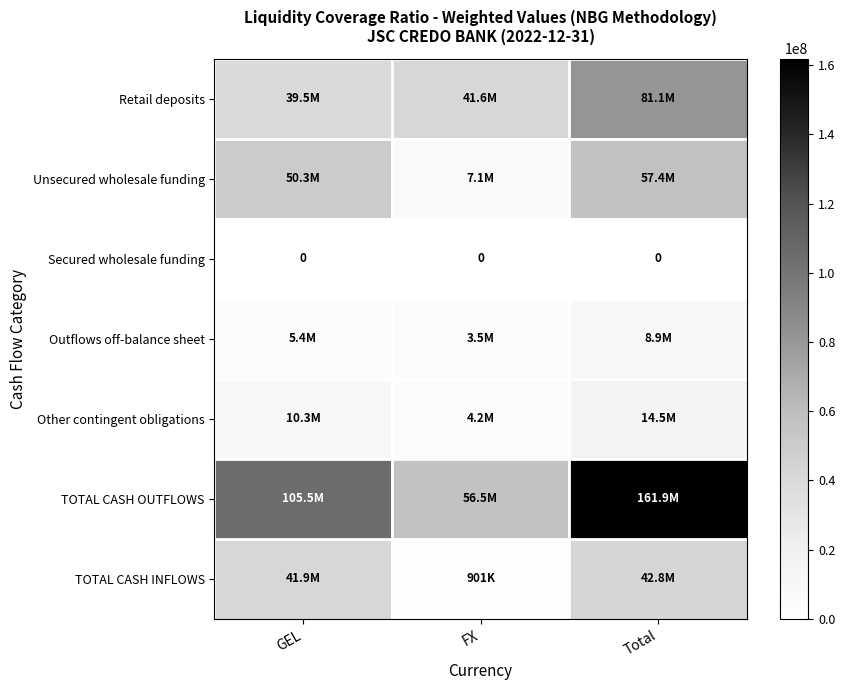

Rank the series by their maximum value, from highest to lowest.

TOTAL CASH OUTFLOWS, Retail deposits, Unsecured wholesale funding, TOTAL CASH INFLOWS, Other contingent obligations, Outflows off-balance sheet, Secured wholesale funding